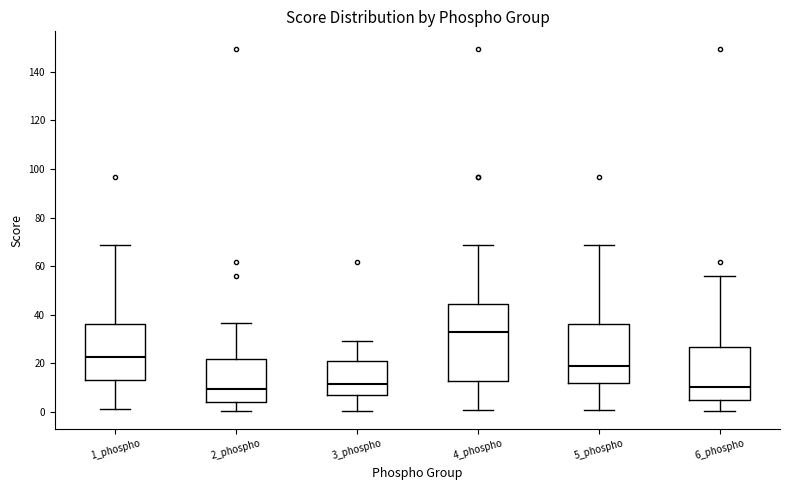

Where does the lower whisker of the box for 6_phospho end on the y-axis? The values are not printed on the chart, so give them approximately, as read against the axis.

0